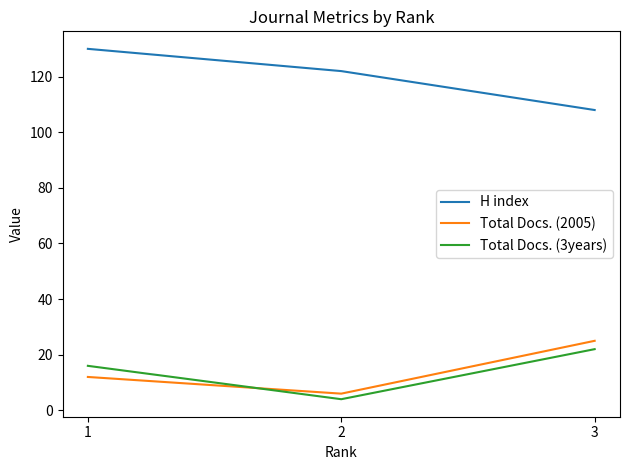

Read the Total Docs. (2005) value at 2, to the nearest 10.

10